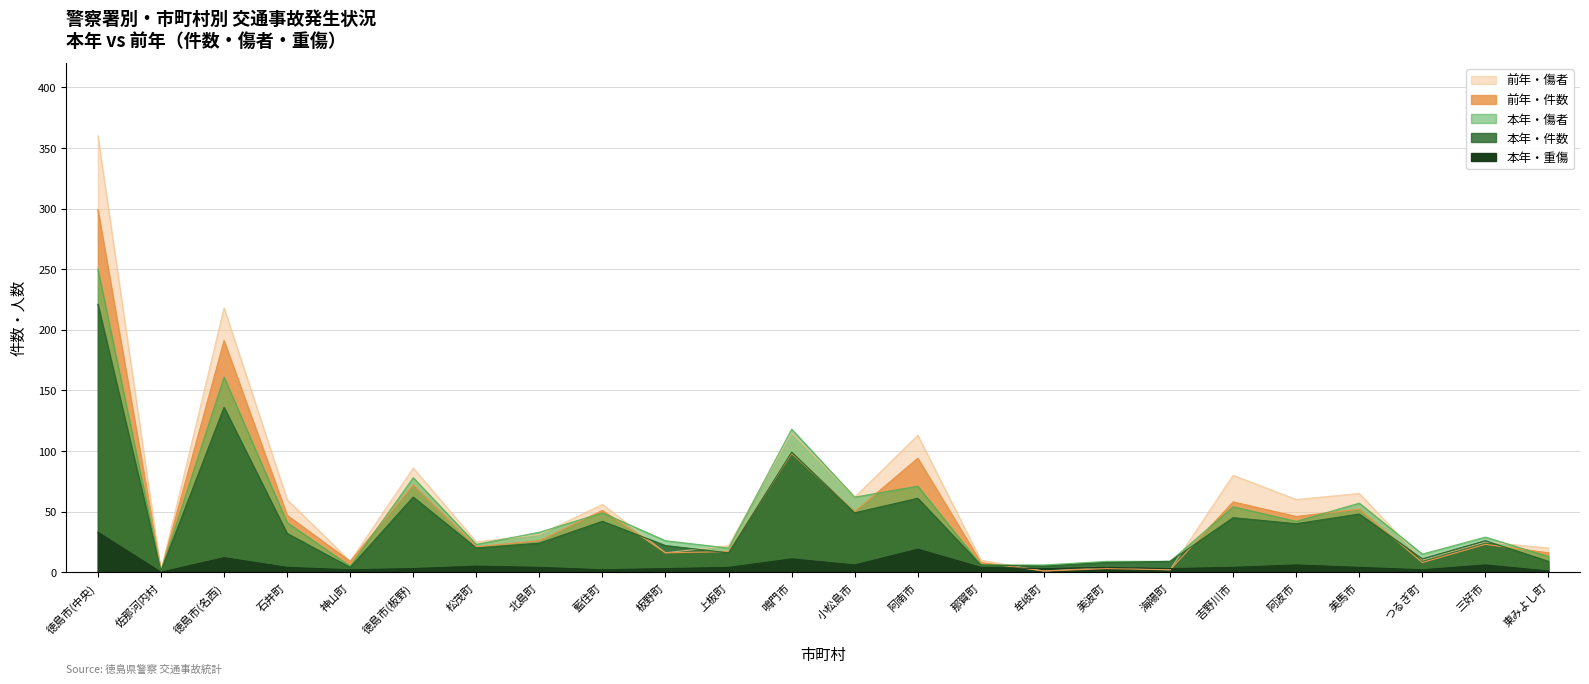

What are all the series names shown in the legend?

本年・件数, 本年・傷者, 本年・重傷, 前年・件数, 前年・傷者